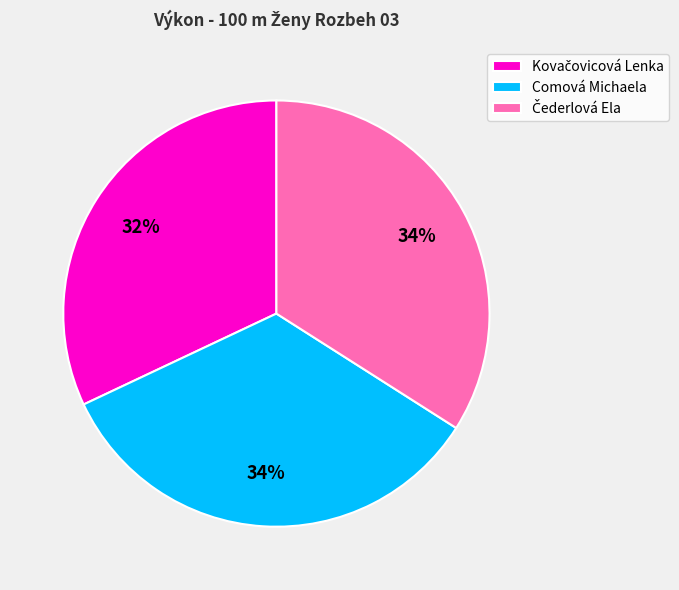

Is there any slice that represents more than half of the pie?

No